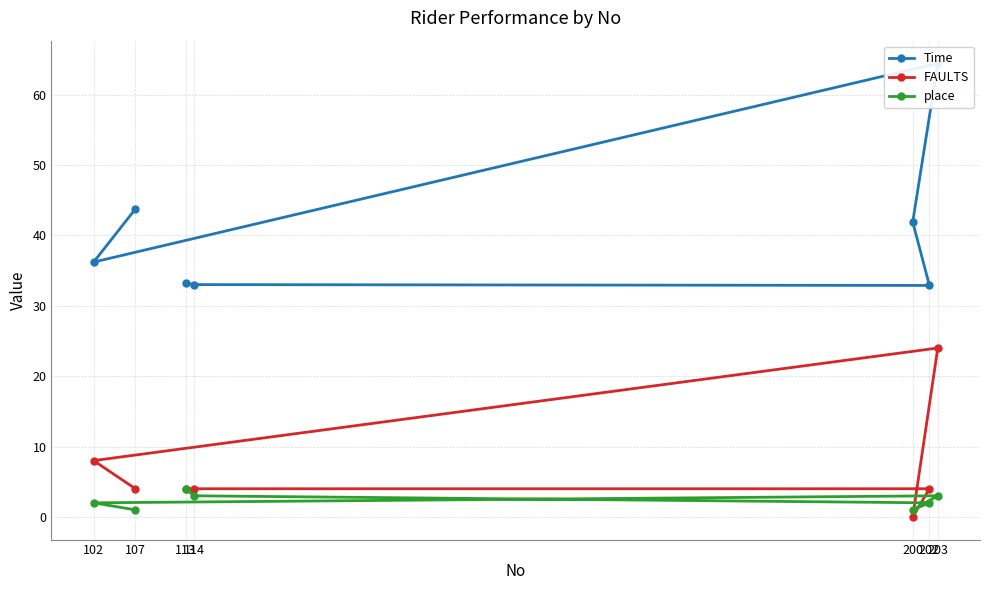

What is the difference between the maximum and minimum values in the place series?

3